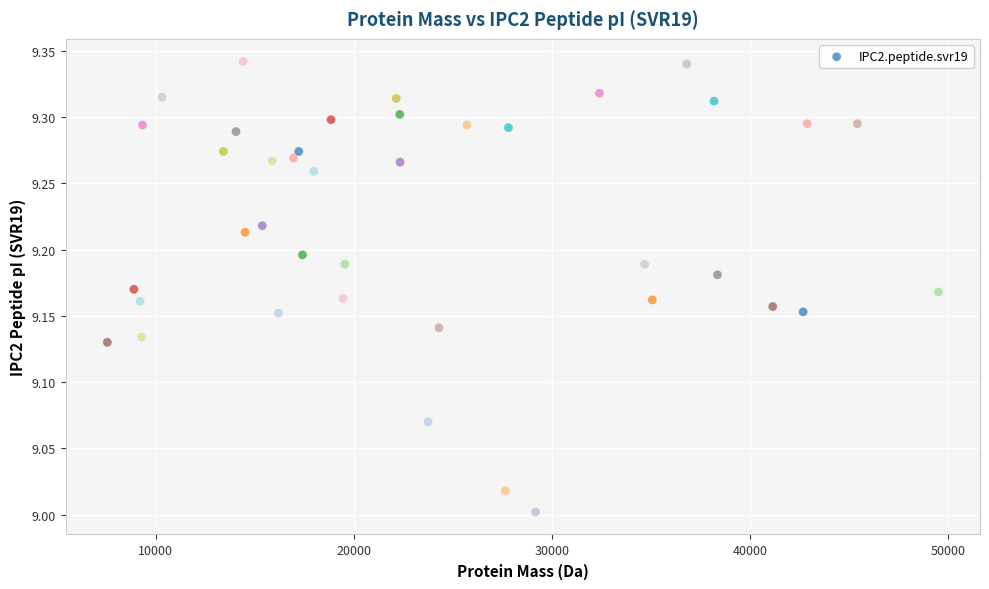

What is the range of X values (max minus min)?

41935.4